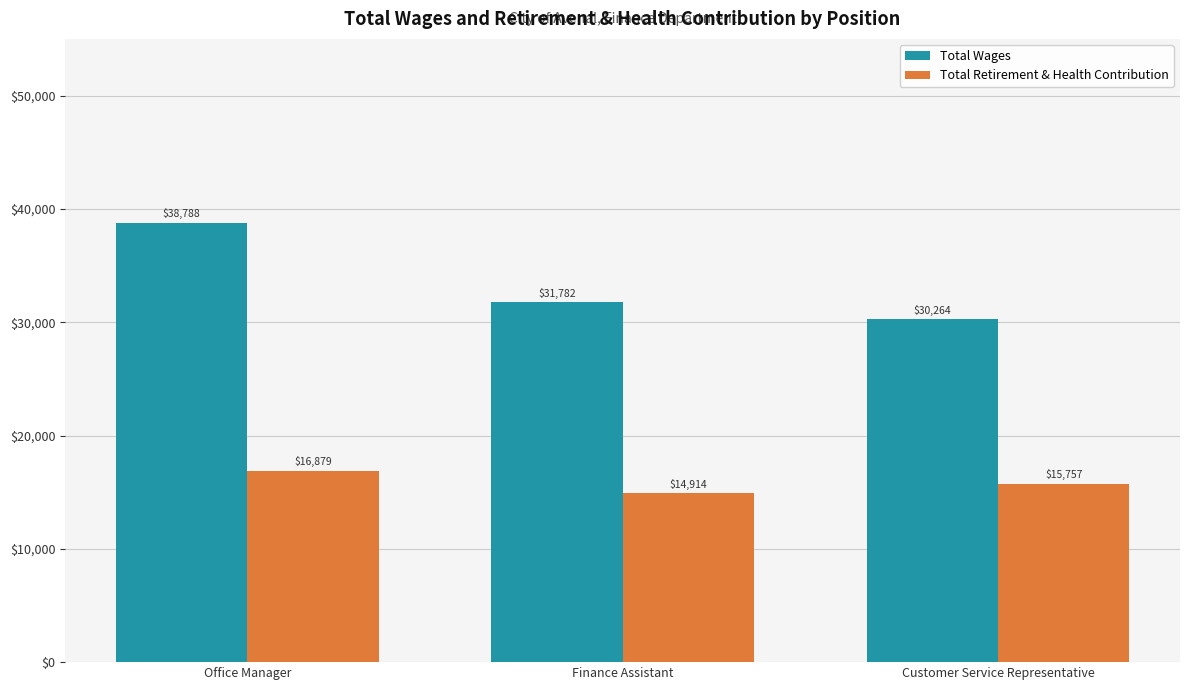

Reading left to right, list all the values displayed in this chart.

Total Wages: Office Manager=38788	Finance Assistant=31782	Customer Service Representative=30264
Total Retirement & Health Contribution: Office Manager=16879	Finance Assistant=14914	Customer Service Representative=15757